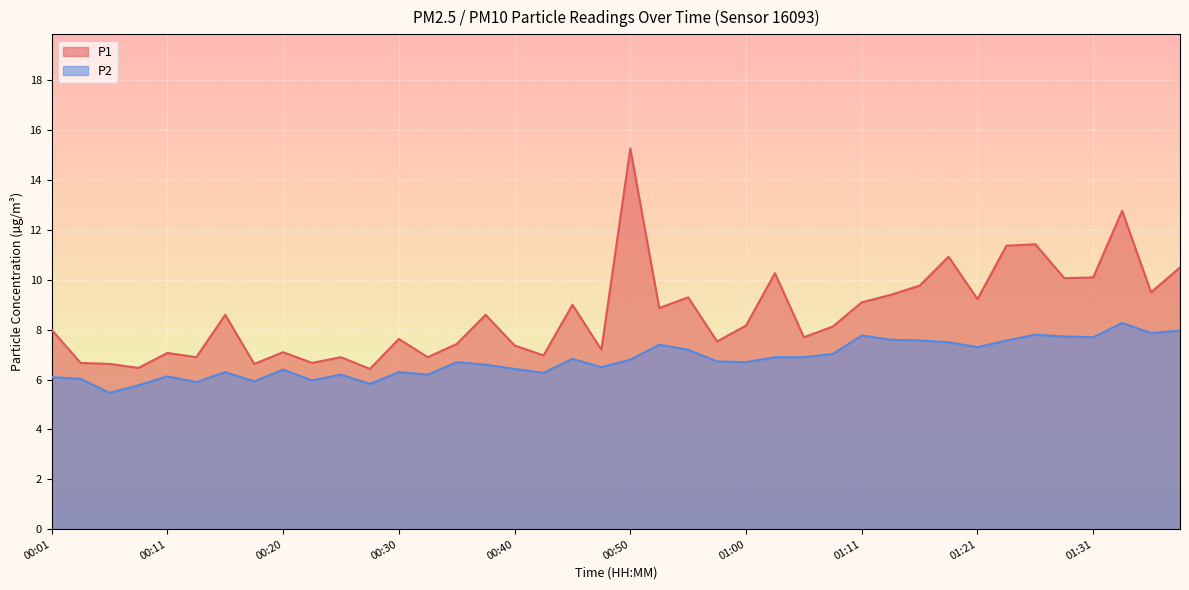

How many values in the P1 series exceed 8?

21